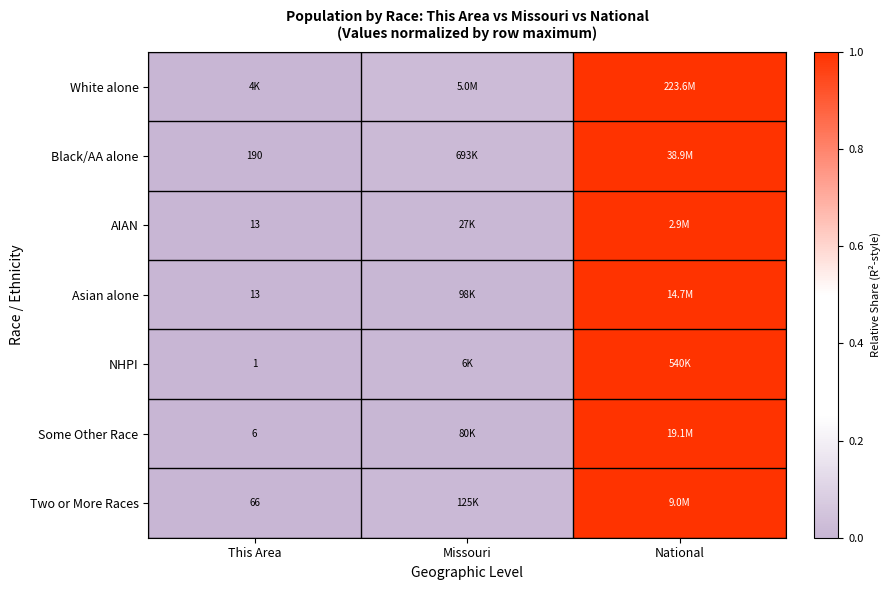

True or false: Black/AA alone has a value of 0.0 at This Area.

False